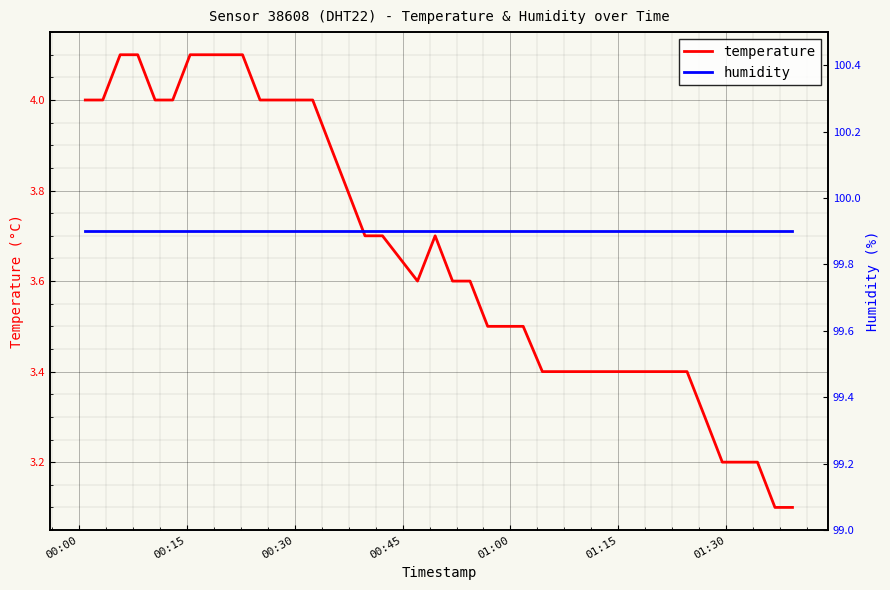

At which label is humidity closest to 99?

00:00